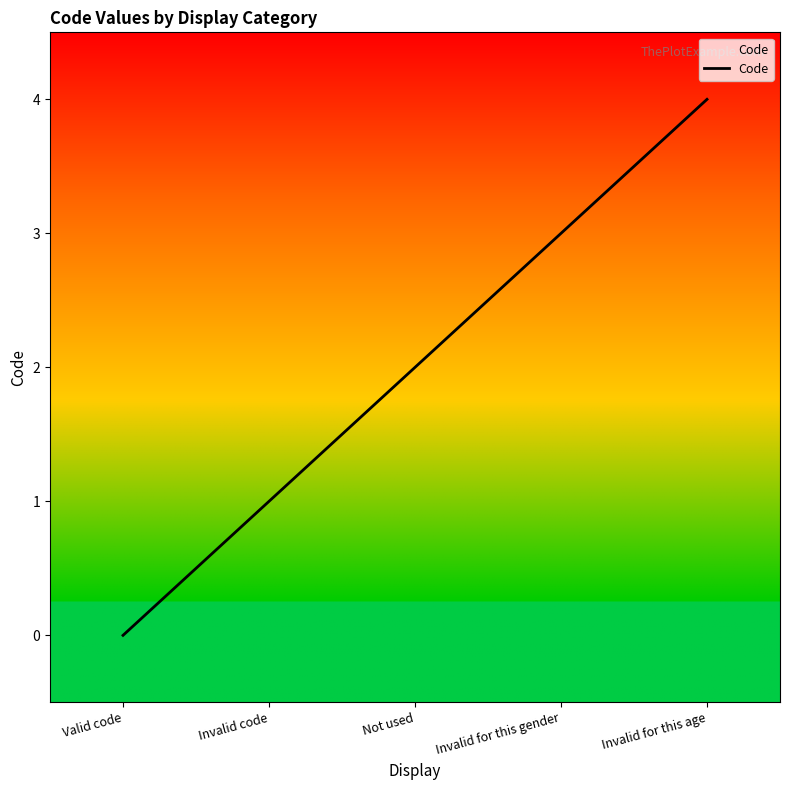

What is the difference between the maximum and minimum values?

4